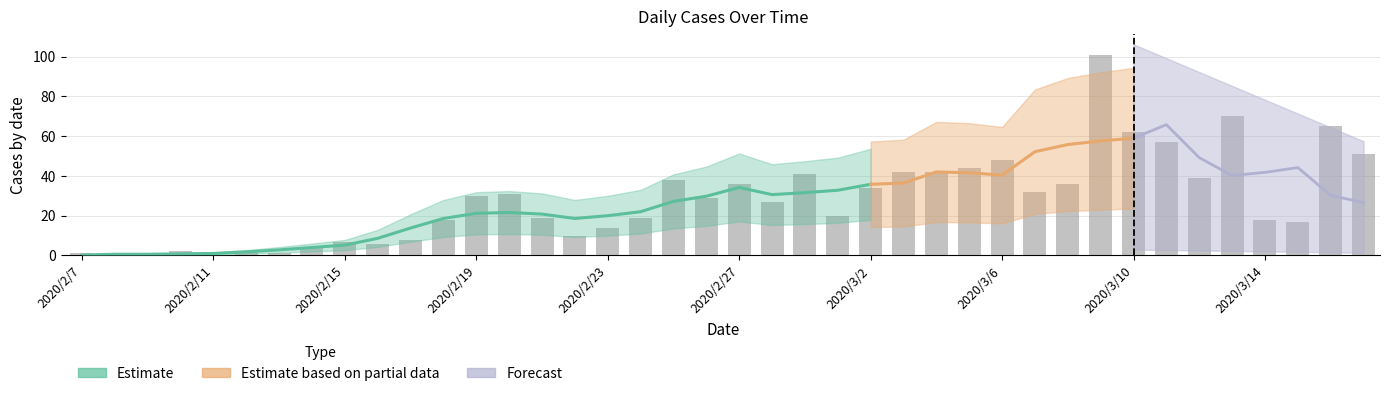

How many data points does each series have?

40